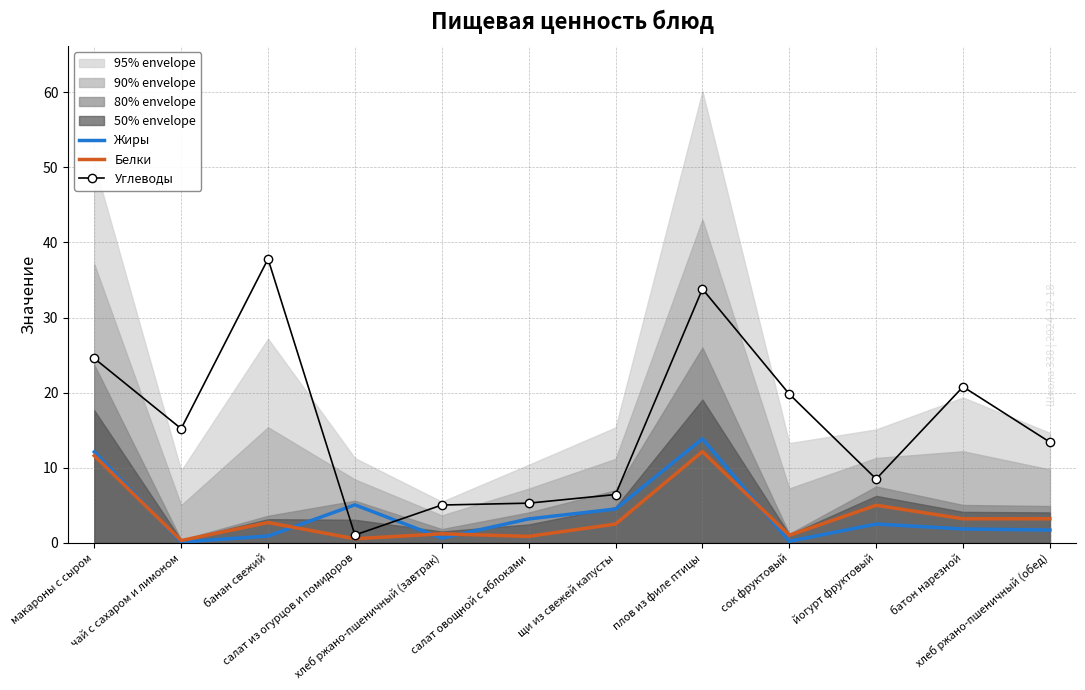

How many categories are shown in the chart?

12